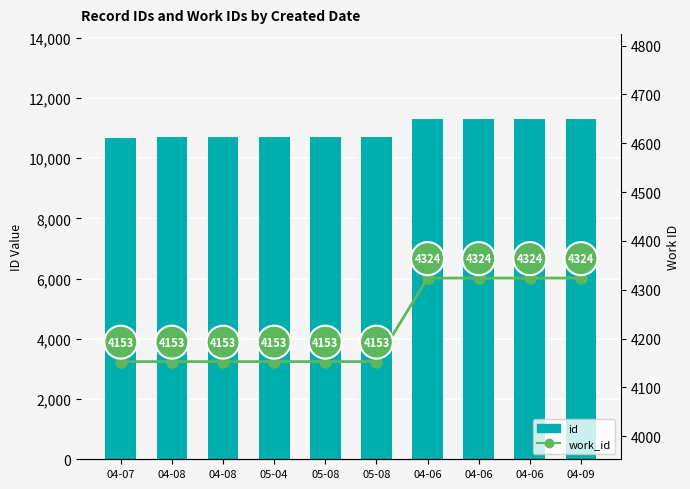

What is the label of the 3rd bar from the left?

04-08